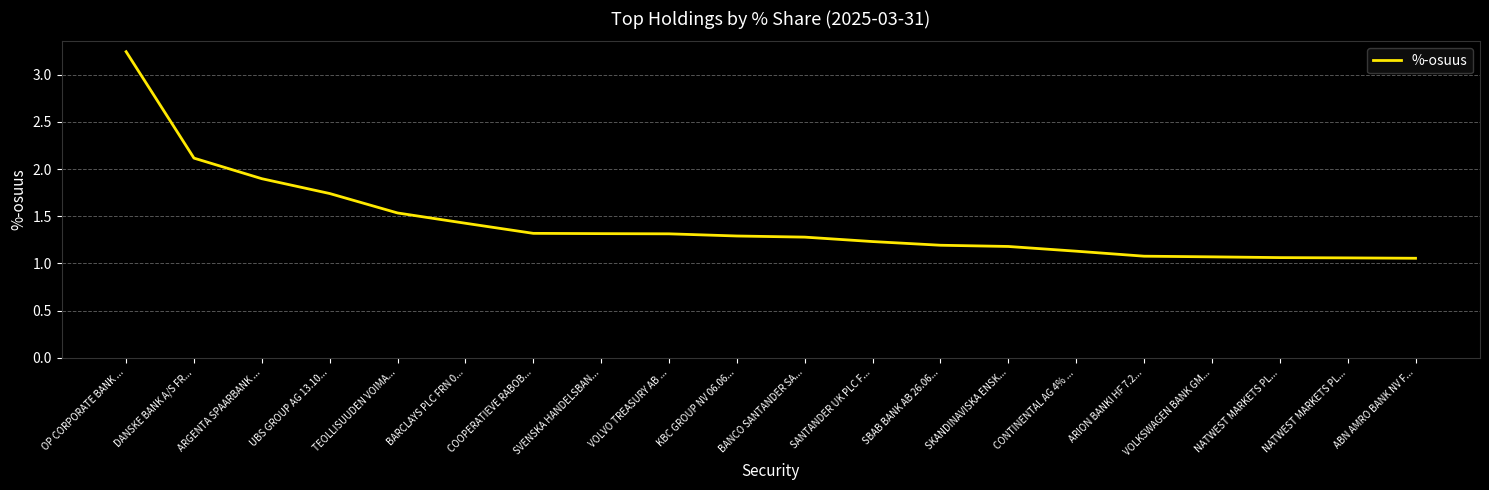

What is the value of the 5th point from the left?

1.5